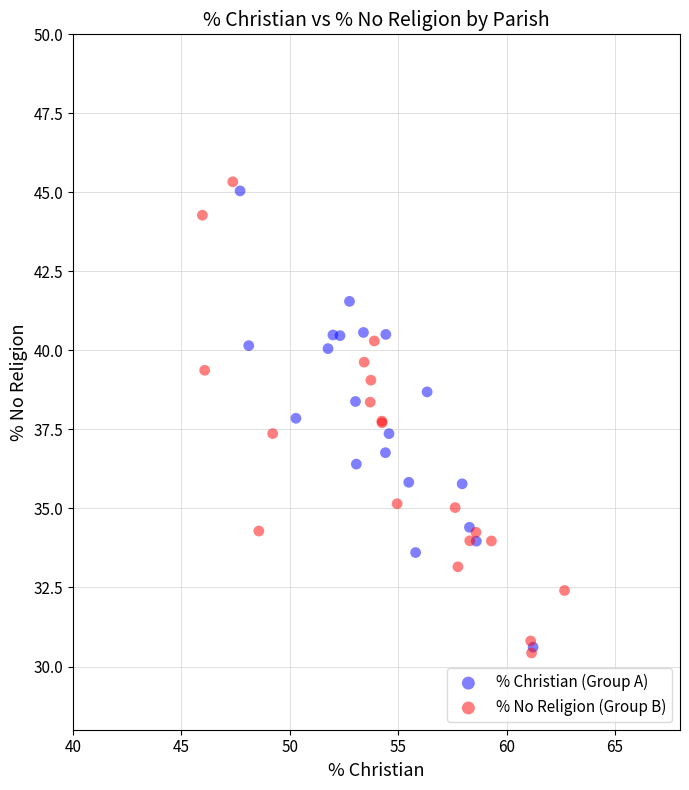

What are all the series names shown in the legend?

% Christian (Group A), % No Religion (Group B)